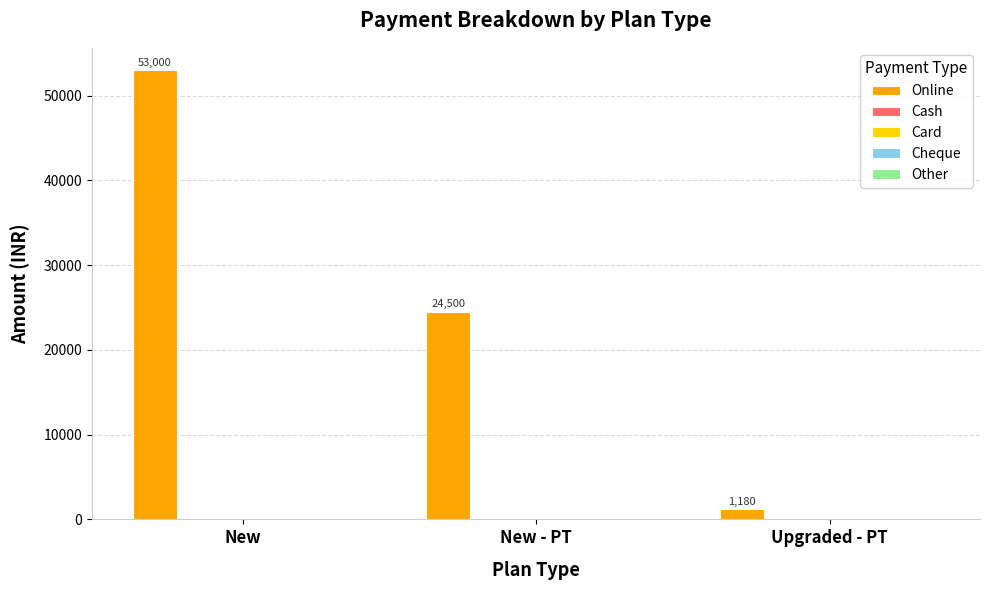

What is the value of the 3rd bar from the left?

1180